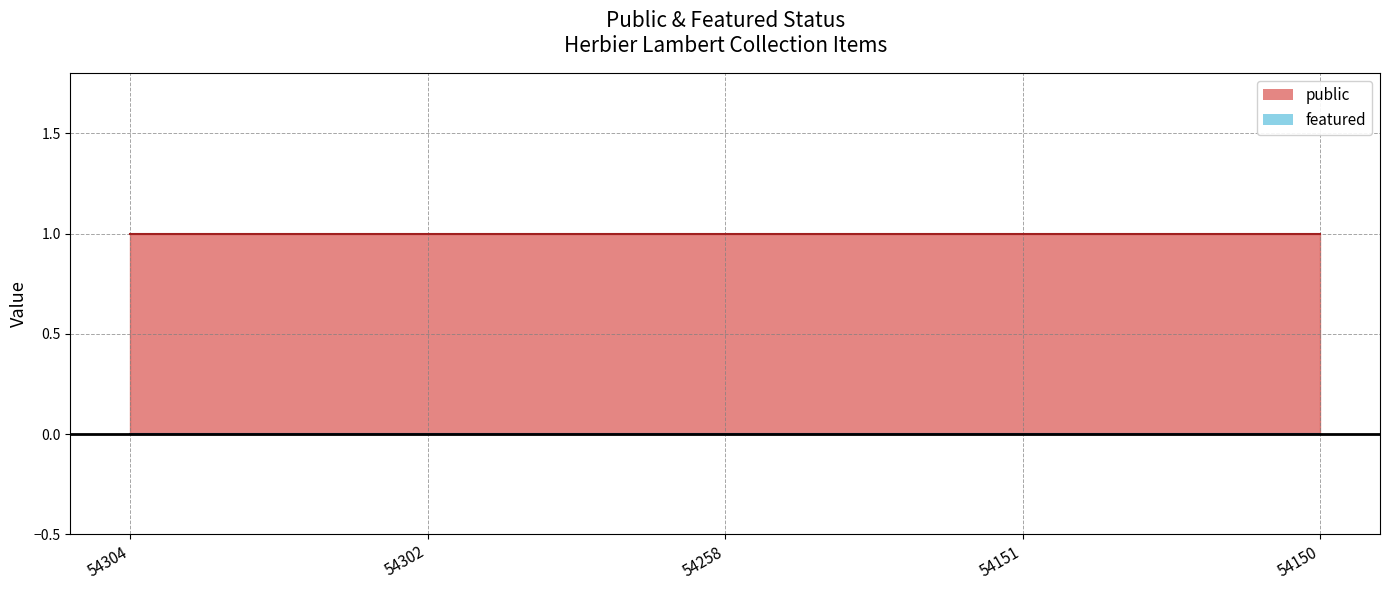

What is the value of the public point at the 4th from the left?

1